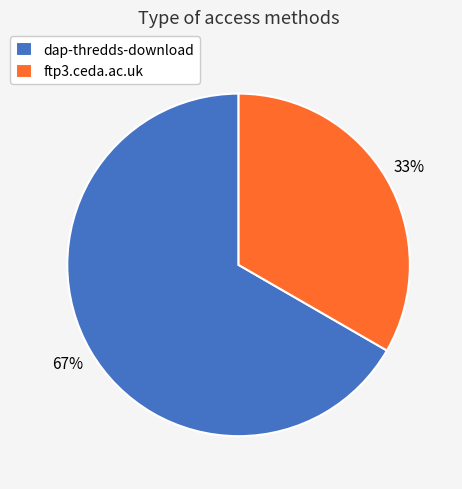

Rank the categories by value from lowest to highest.

ftp3.ceda.ac.uk, dap-thredds-download